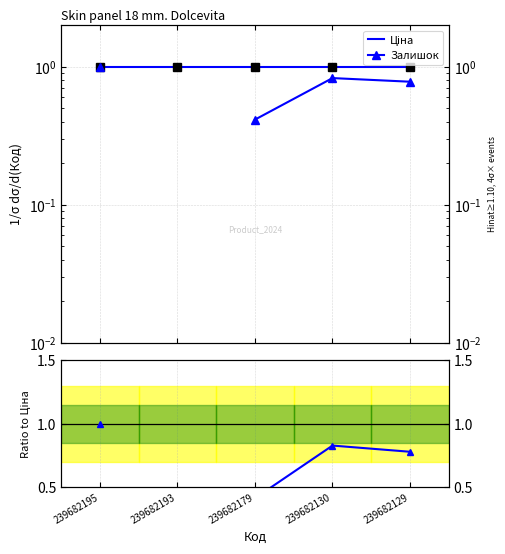

Which series has the widest spread of values?

Залишок